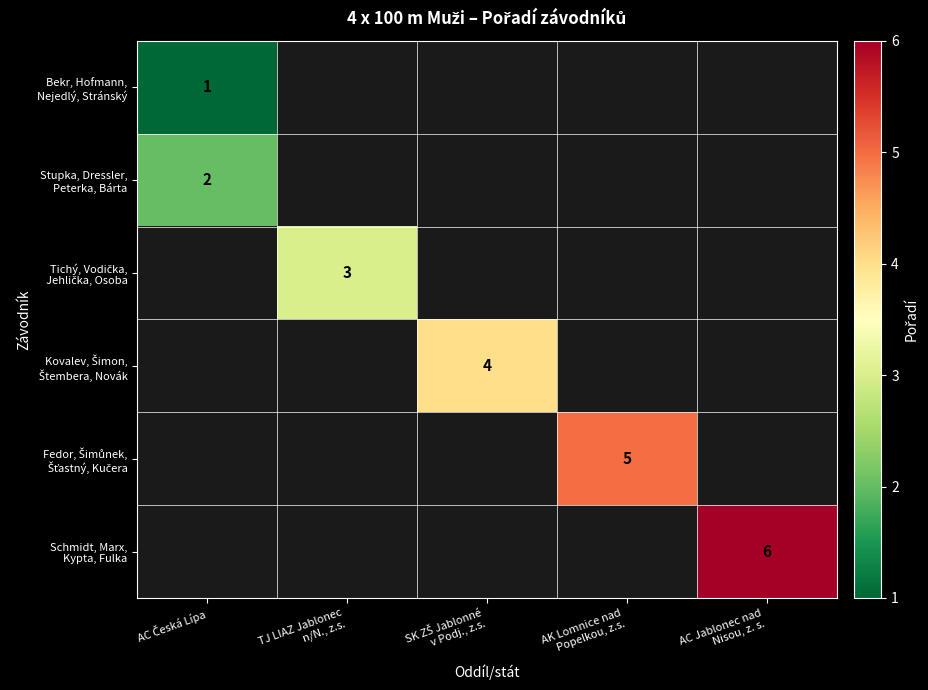

At which label does Stupka, Dressler, Peterka, Bárta reach its peak?

AC Česká Lípa